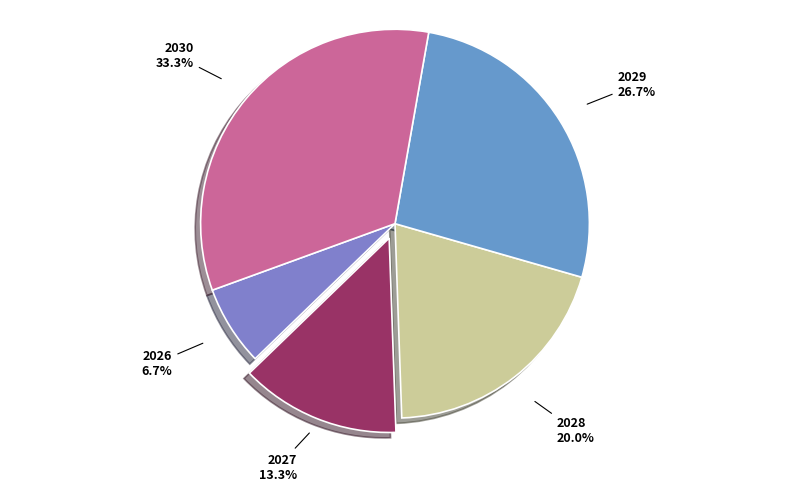

How many slices are in this pie chart?

5